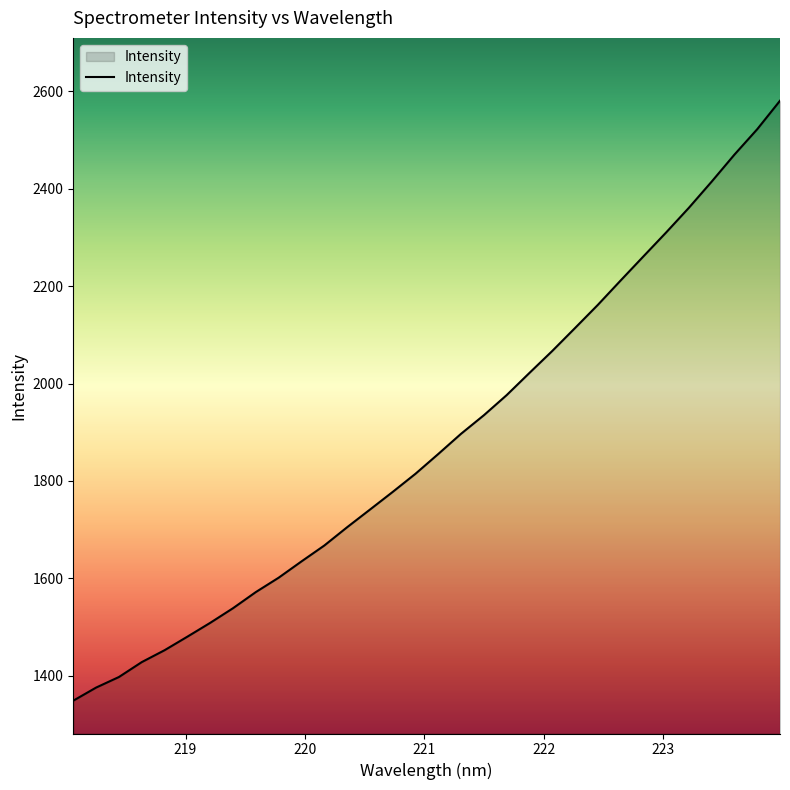

What is the maximum value shown in the chart?

2580.9